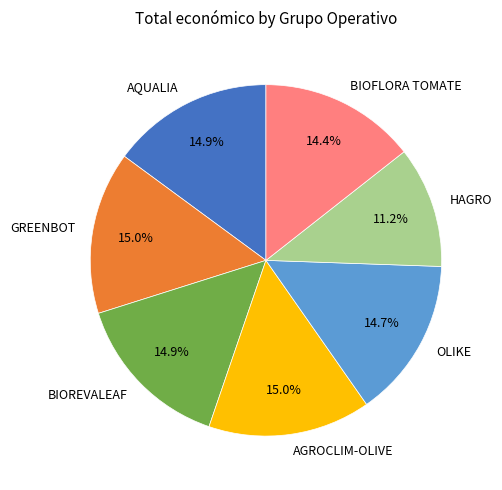

Which has a higher value, HAGRO or GREENBOT?

GREENBOT